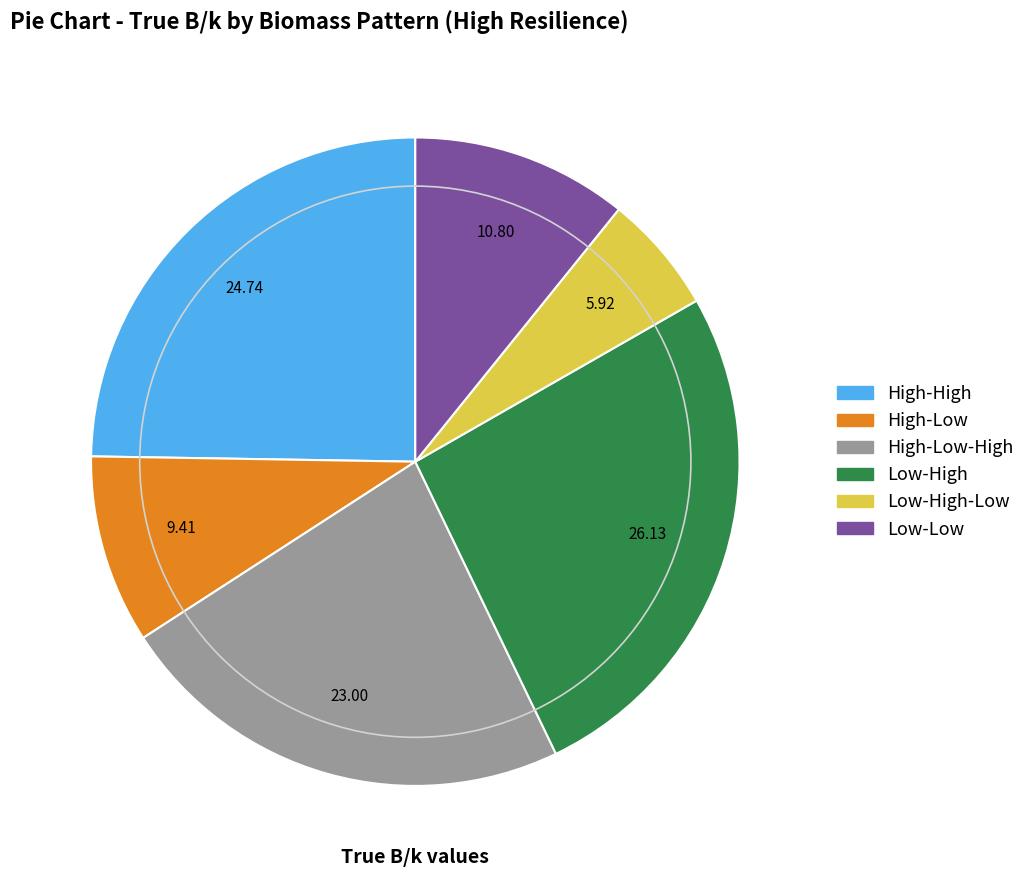

How many slices are in this pie chart?

6